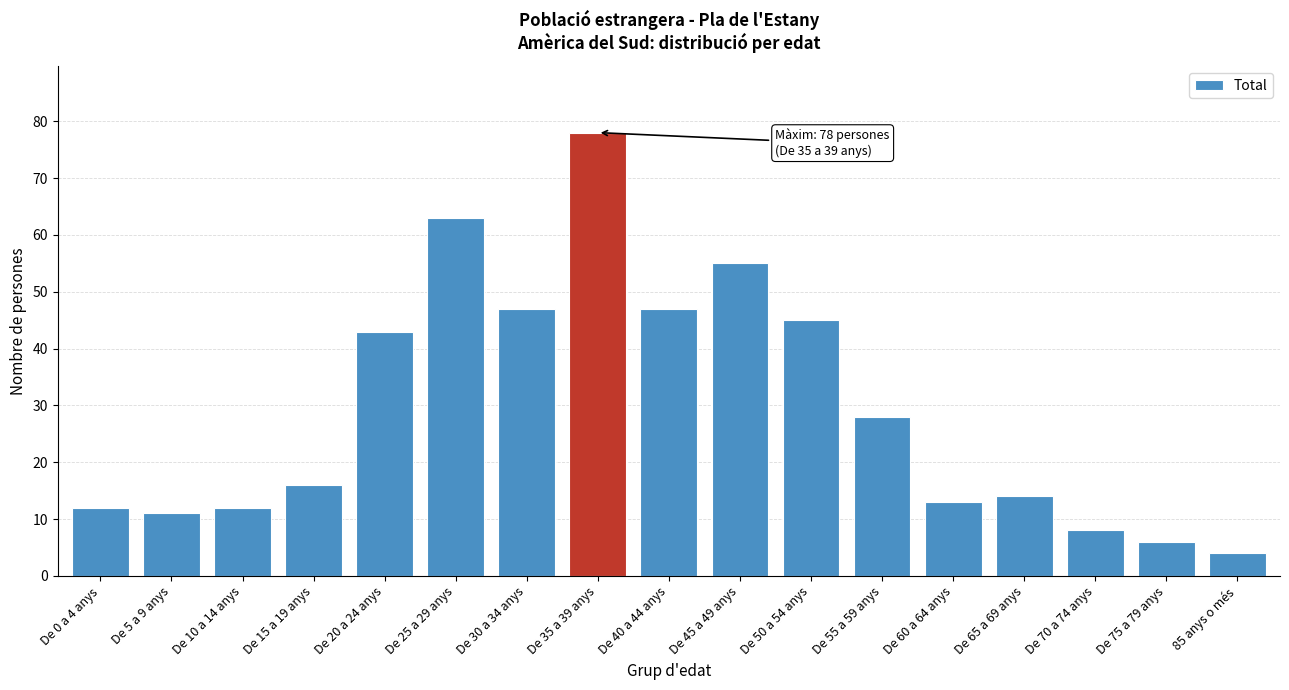

Reading left to right, list all the values displayed in this chart.

12	11	12	16	43	63	47	78	47	55	45	28	13	14	8	6	4